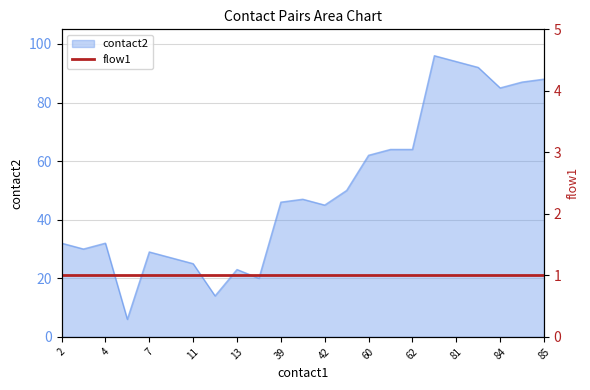

What is the difference between the second highest and minimum values?

88